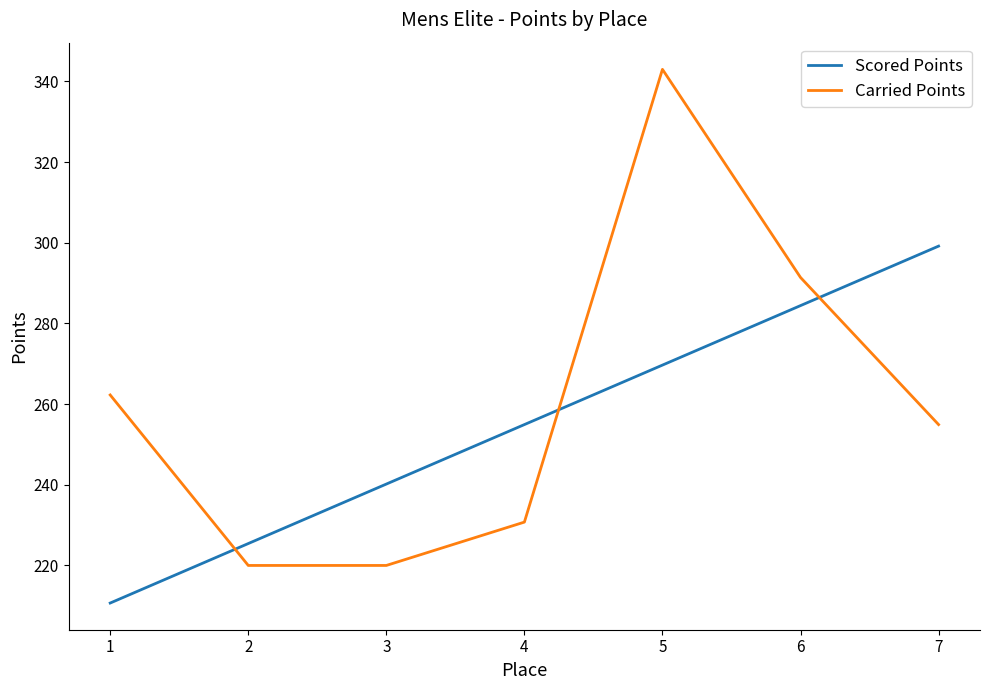

At which label is Scored Points closest to 254?

4